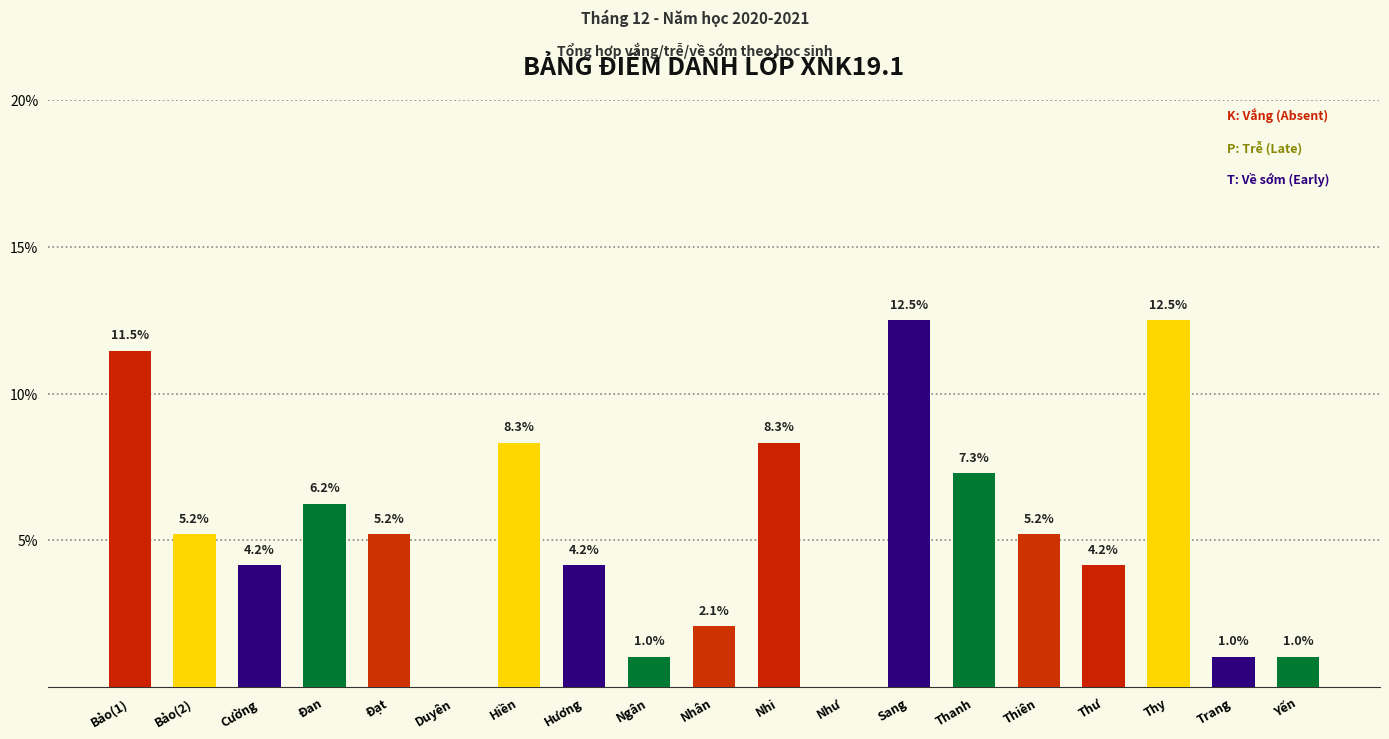

What is the sum of all values?

100.0